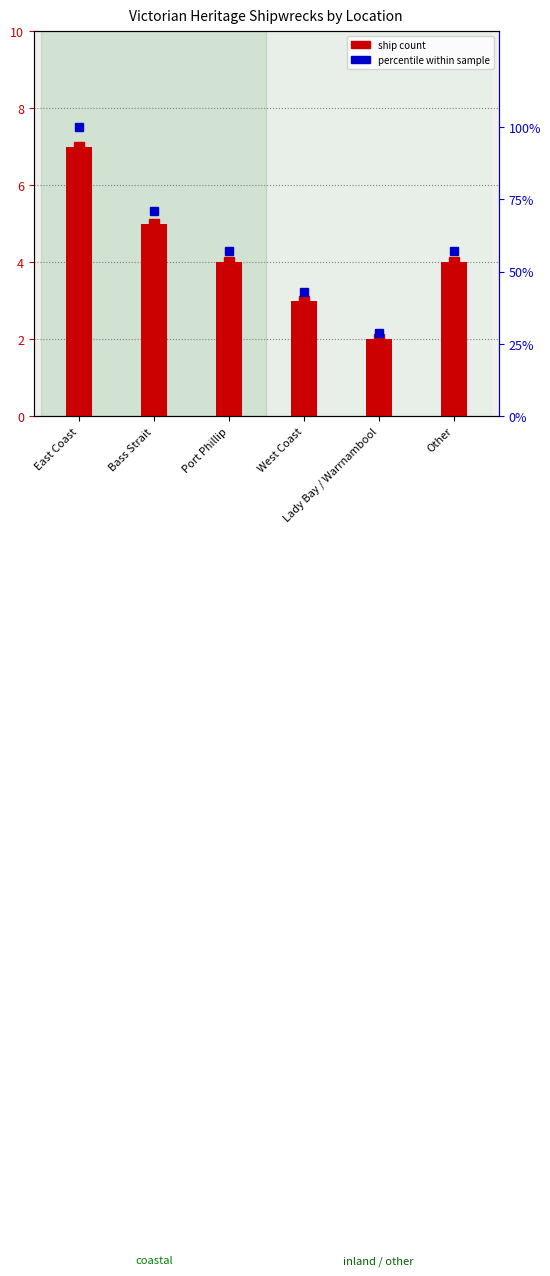

Which has a higher value, Bass Strait or Lady Bay / Warrnambool?

Bass Strait